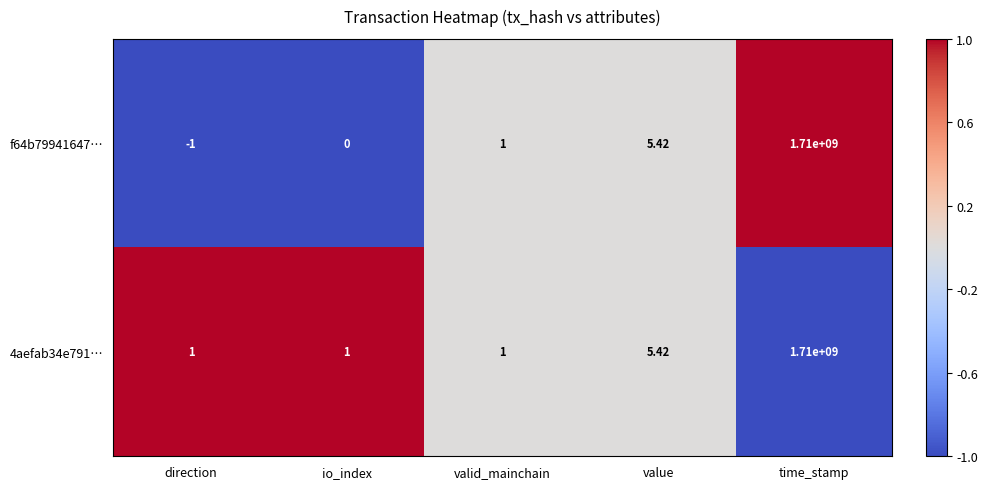

How many values in the 4aefab34e791… series exceed 1?

2